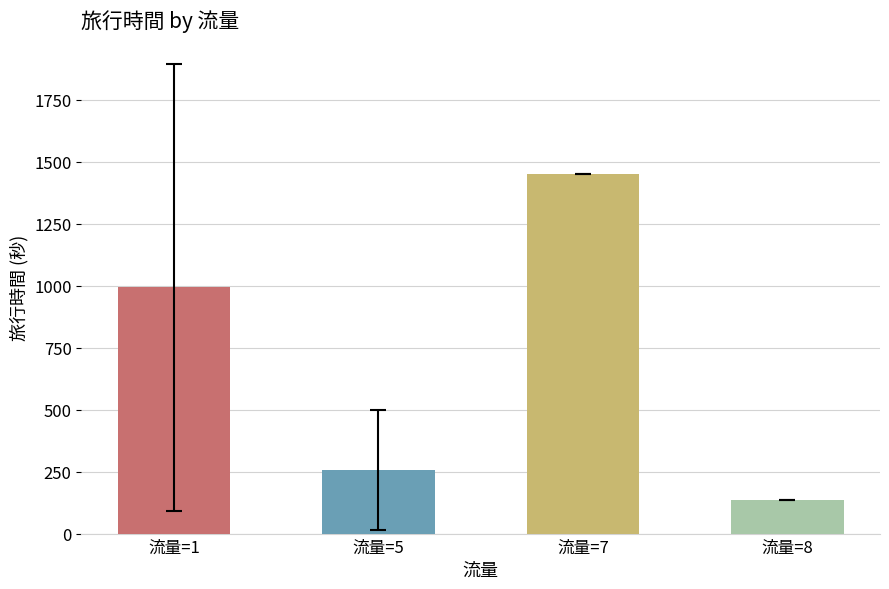

How many values are below 900?

2